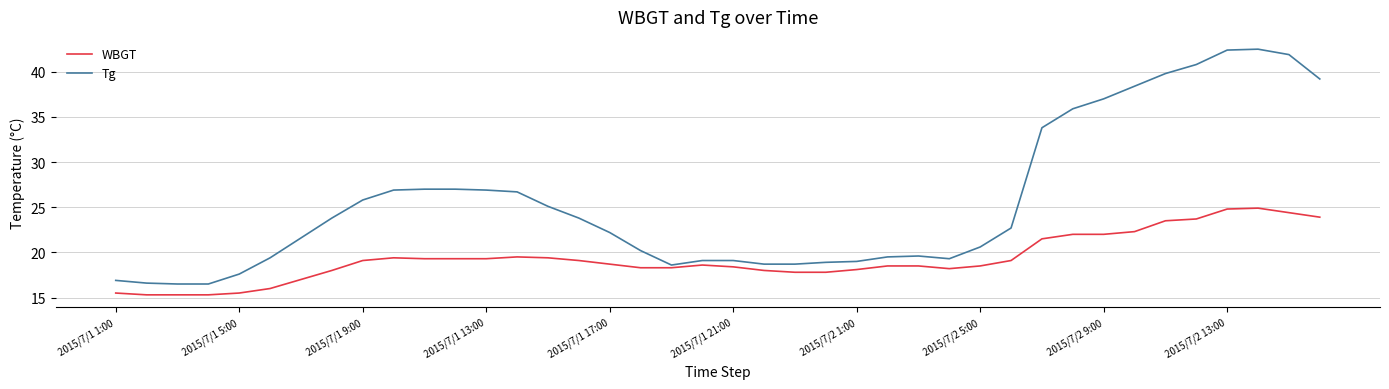

Which series has the widest spread of values?

Tg